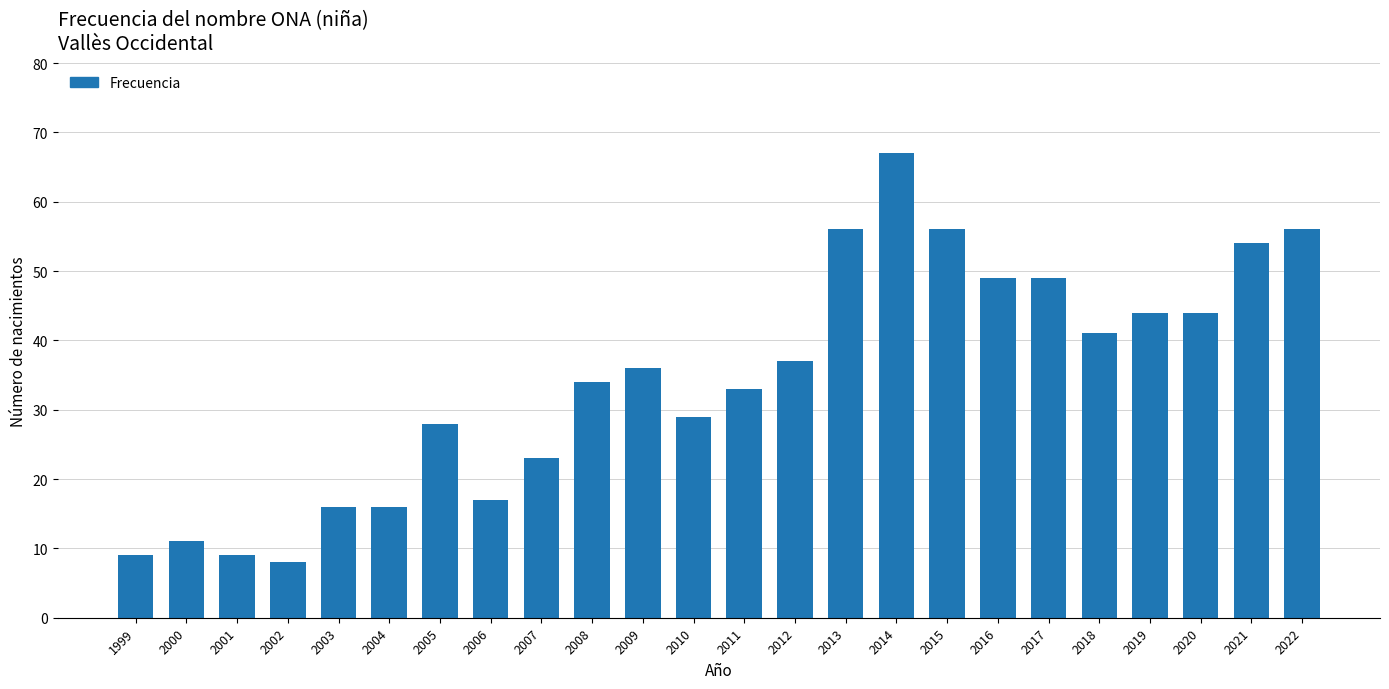

Reading left to right, transcribe all the data shown in this chart.

9	11	9	8	16	16	28	17	23	34	36	29	33	37	56	67	56	49	49	41	44	44	54	56